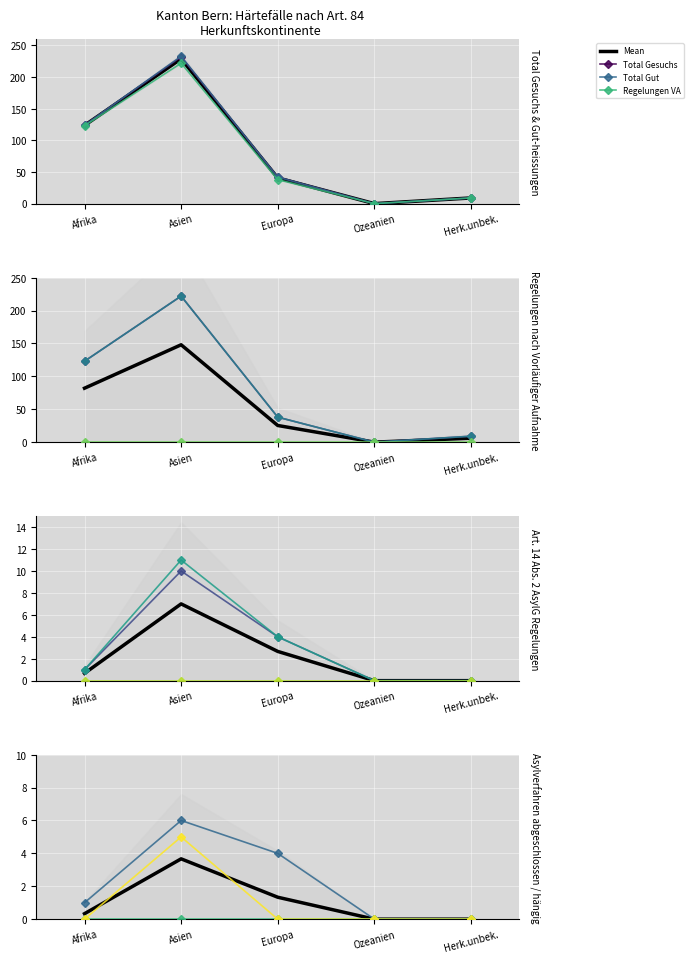

How many interior local peaks does the Art14 Gut series have?

1